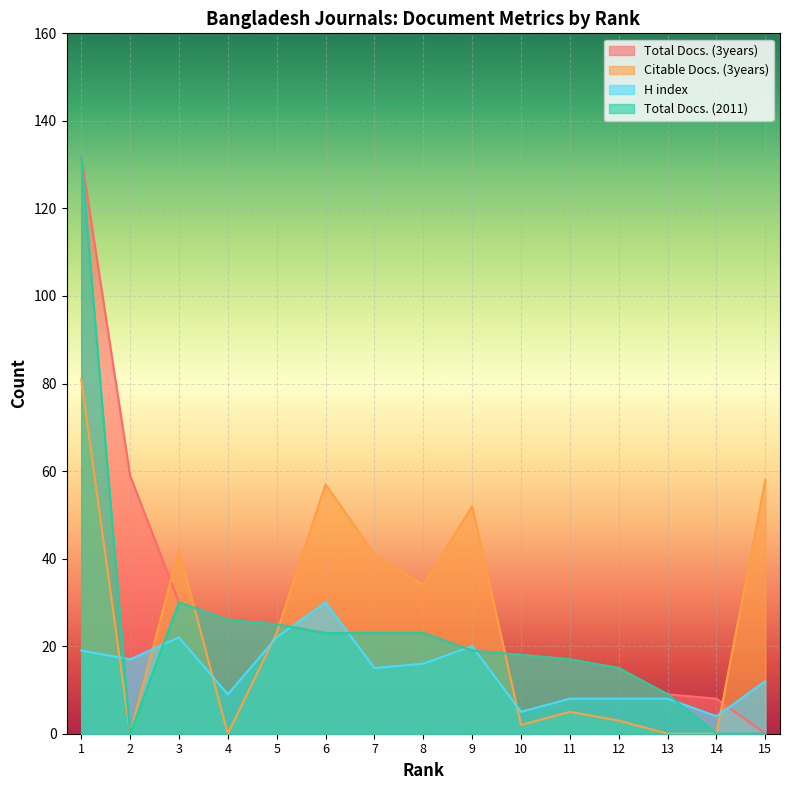

What is the difference between the highest and lowest values at 8?

18